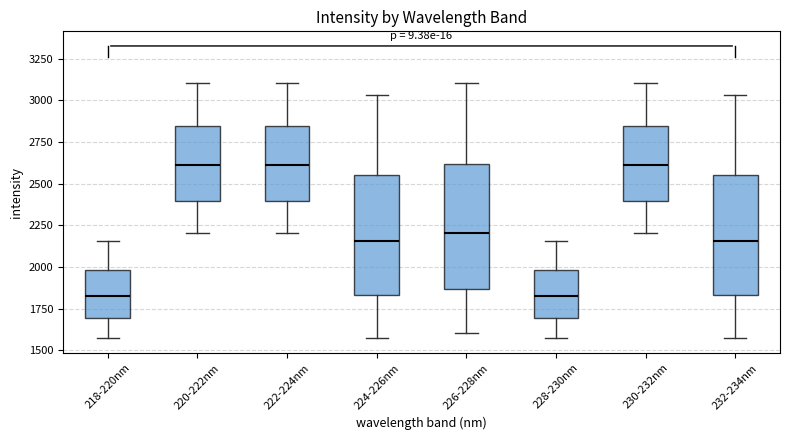

Reading left to right, read every box against the y-axis: the position of its median line, the range the box covers, and the ends of its whiskers. The values are not printed on the chart, so give them approximately, as read against the axis.

218-220nm: median 1850, box 1700 to 2000, whiskers 1550 to 2150
220-222nm: median 2600, box 2400 to 2850, whiskers 2200 to 3100
222-224nm: median 2600, box 2400 to 2850, whiskers 2200 to 3100
224-226nm: median 2150, box 1850 to 2550, whiskers 1550 to 3050
226-228nm: median 2200, box 1850 to 2600, whiskers 1600 to 3100
228-230nm: median 1850, box 1700 to 2000, whiskers 1550 to 2150
230-232nm: median 2600, box 2400 to 2850, whiskers 2200 to 3100
232-234nm: median 2150, box 1850 to 2550, whiskers 1550 to 3050